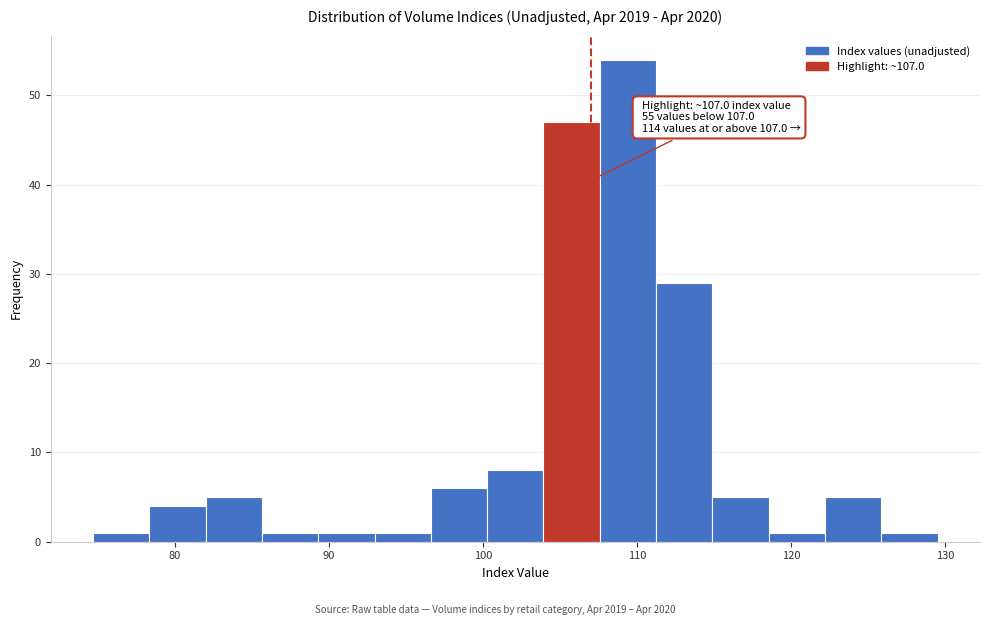

Around what value on the x-axis is the tallest bar? Give the approximate position of its centre, as read against the axis.

109